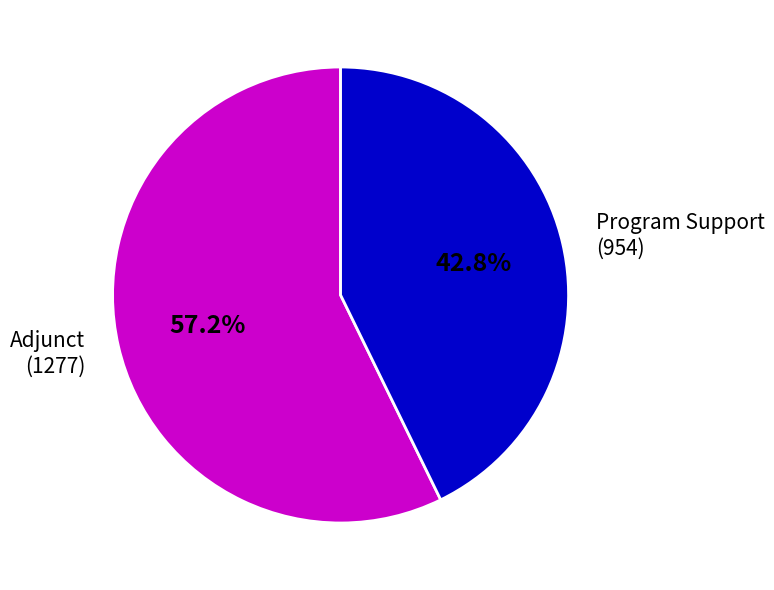

To the nearest percent, what is the difference between the largest and smallest slice percentages?

14%